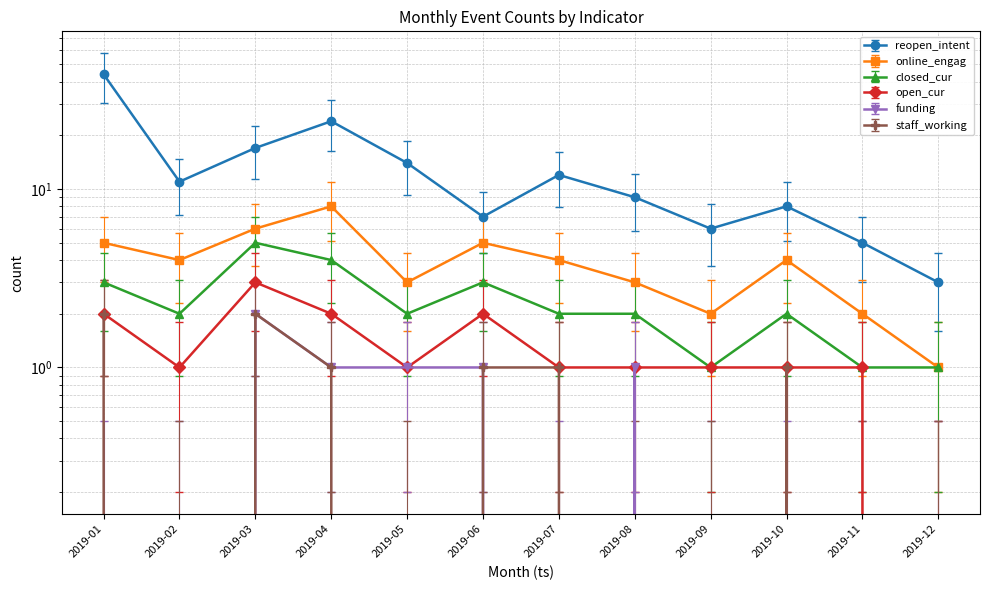

At how many categories does at least one series exceed 3?

12